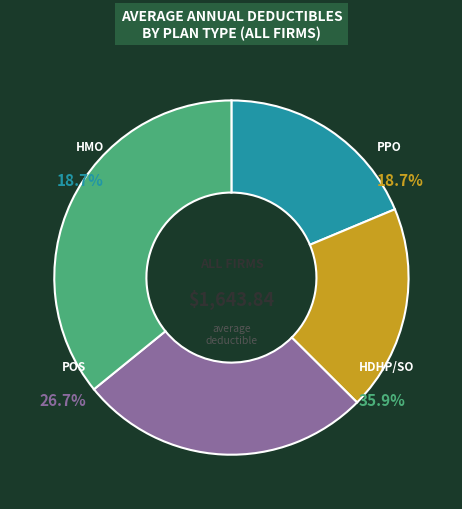

Which category has the biggest portion of the pie?

HDHP/SO